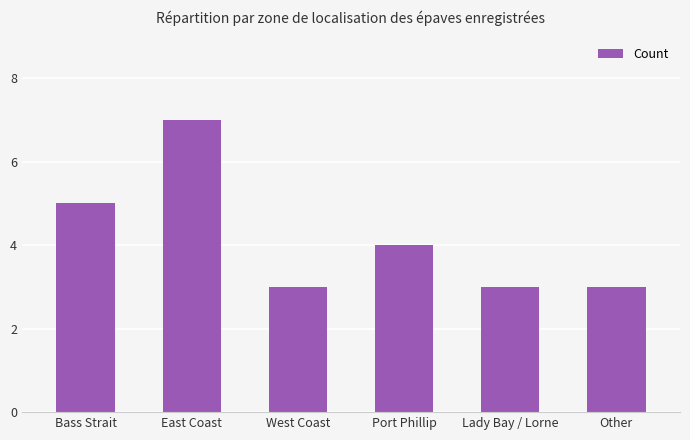

Between Bass Strait and Lady Bay / Lorne, which is larger?

Bass Strait